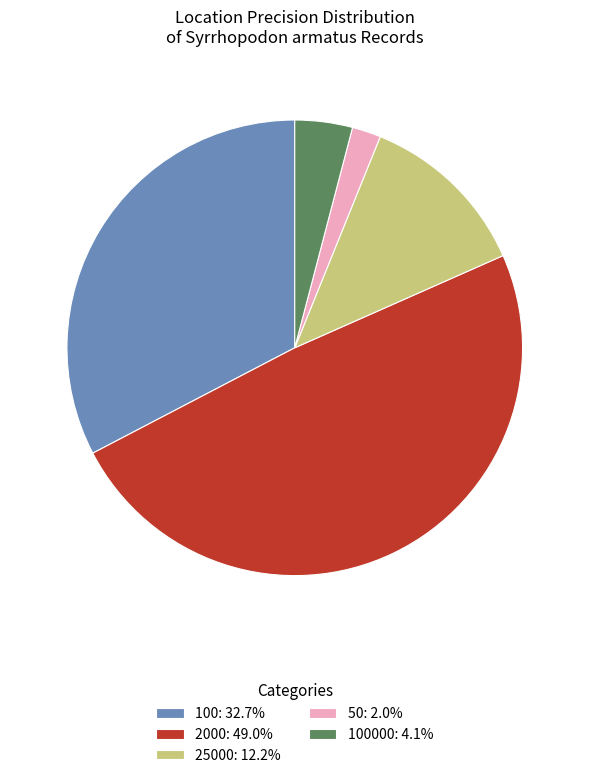

Do 100000: 4.1% and 2000: 49.0% together represent more than half of the pie?

Yes